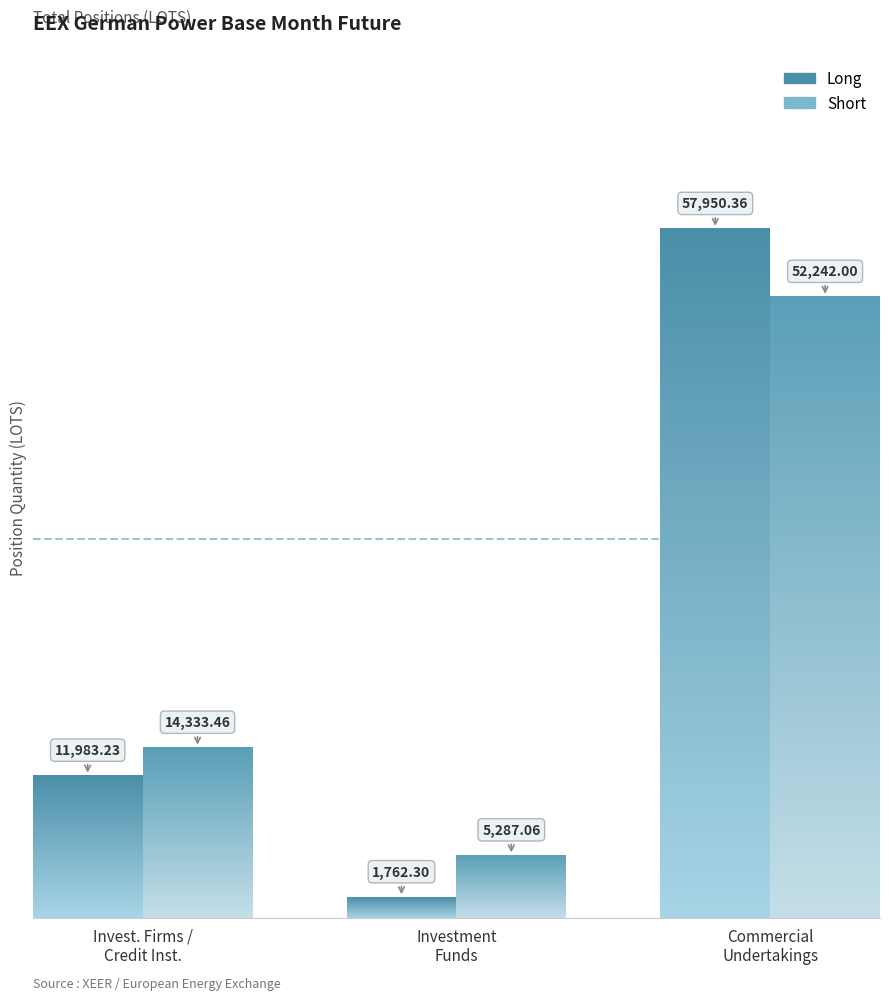

Reading left to right, list all the values displayed in this chart.

Long: 11983.2	1762.3	57950.4
Short: 14333.5	5287.1	52242.0